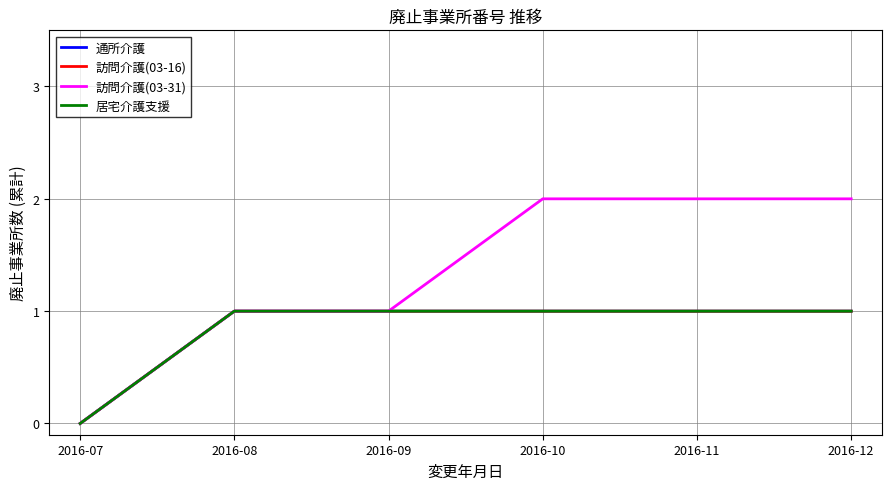

At which label is 通所介護 closest to 0?

2016-07